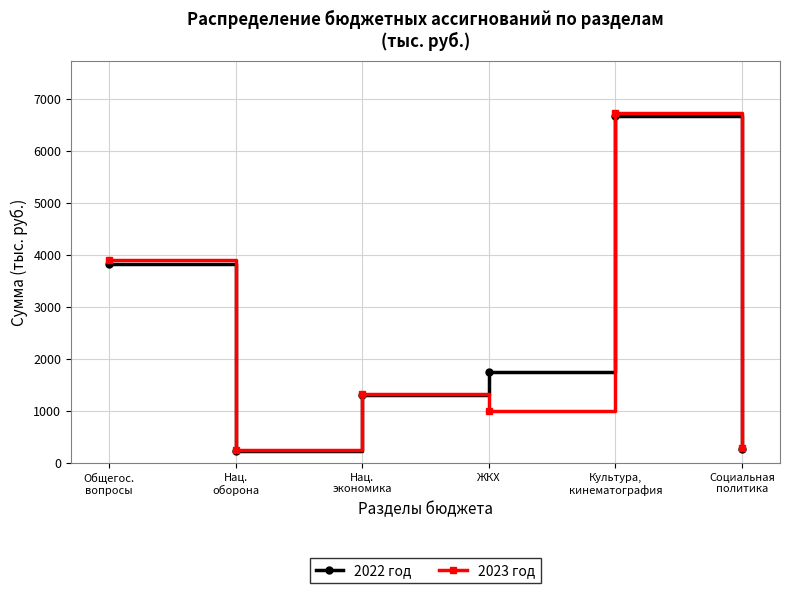

What is the label of the 2nd point from the left?

Нац.
оборона